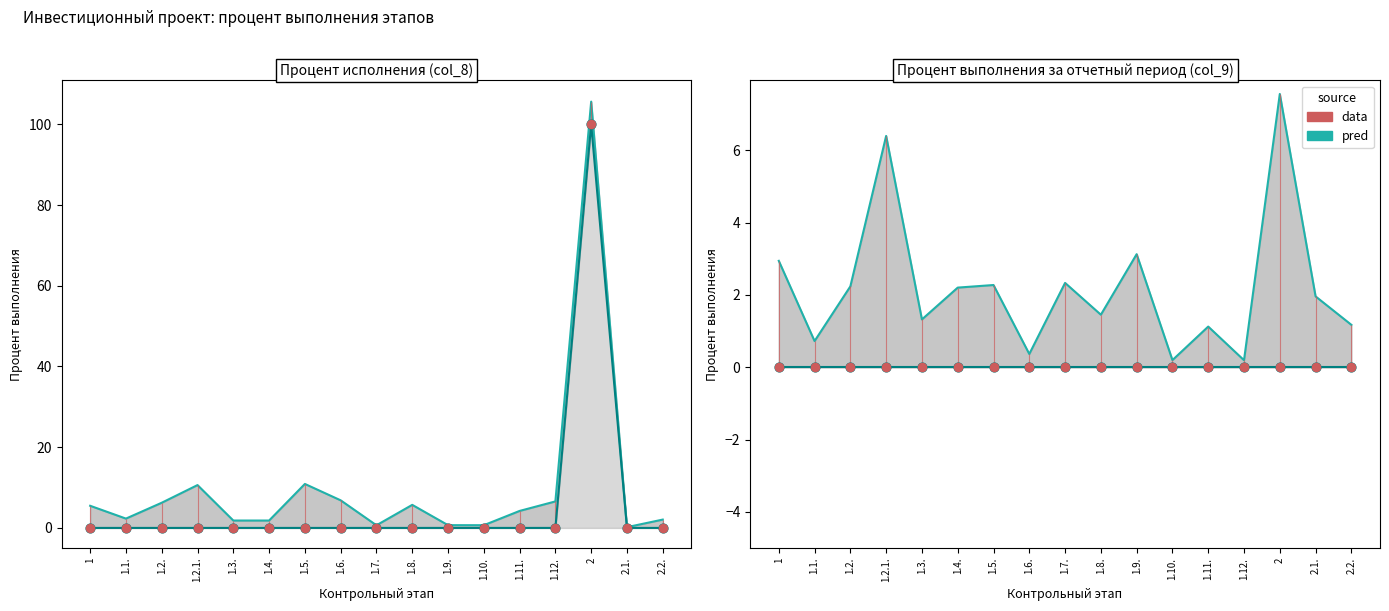

Which series has the widest spread of Y values?

pred